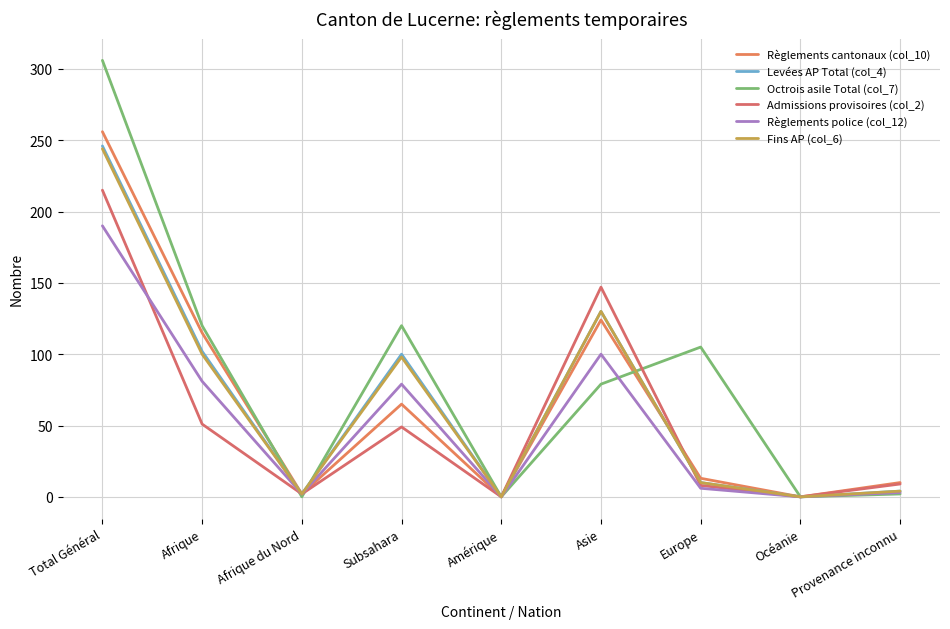

Does the chart display data point markers on the line(s)?

No